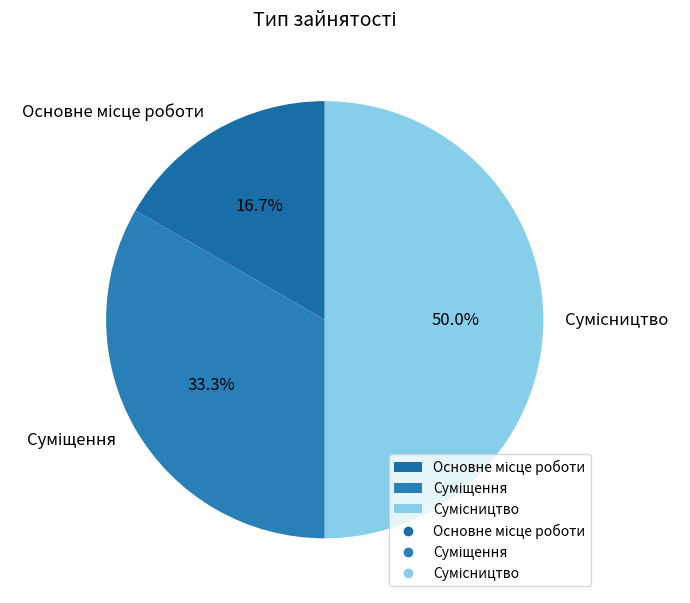

Count the number of slices in the pie.

3